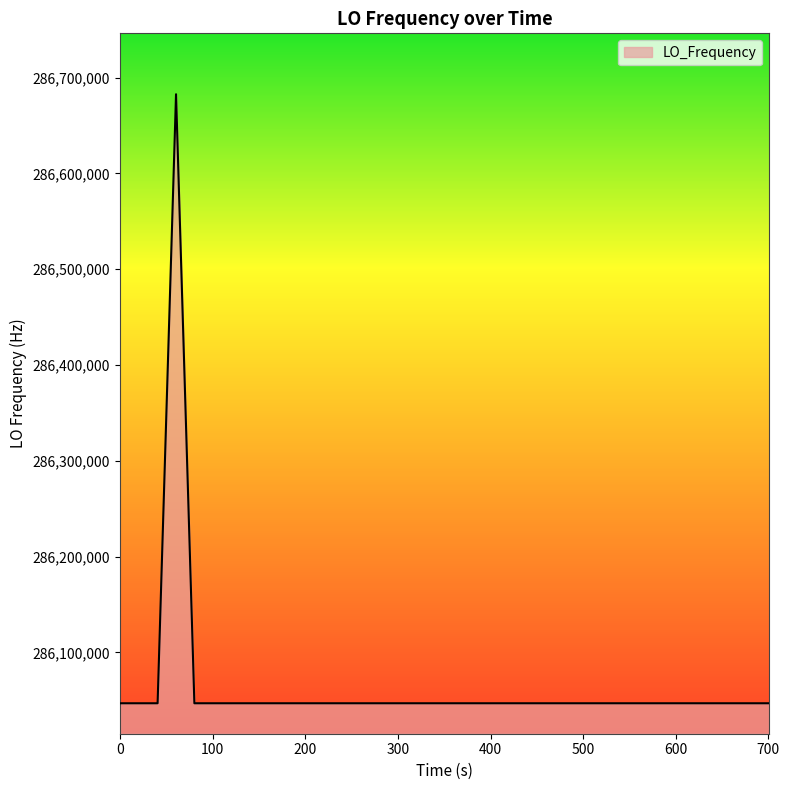

What is the smallest value displayed?

286046996.7